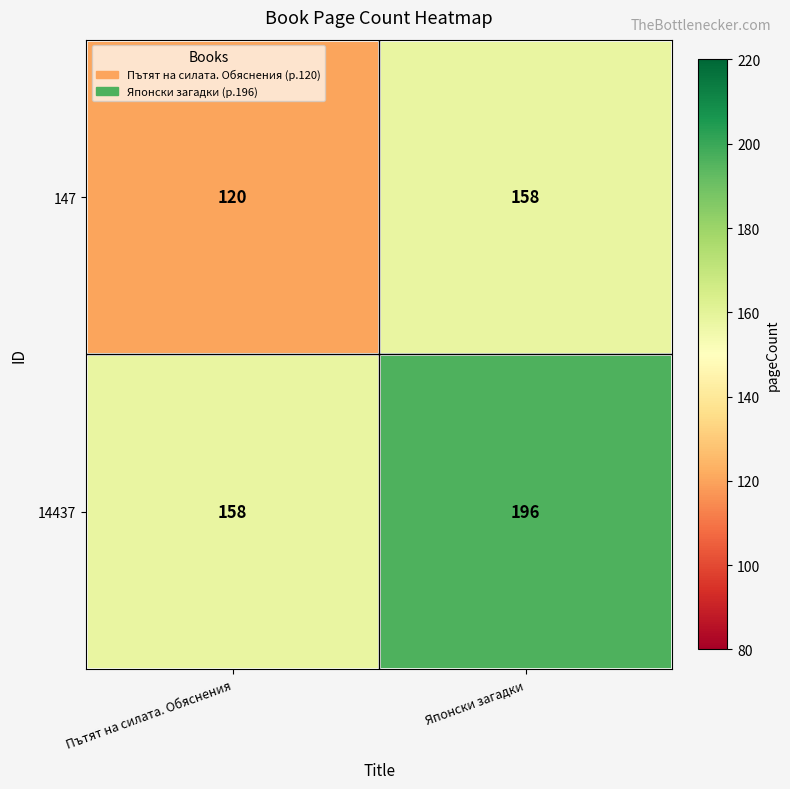

The 14437 series shows 258 at Пътят на силата. Обяснения. True or false?

False